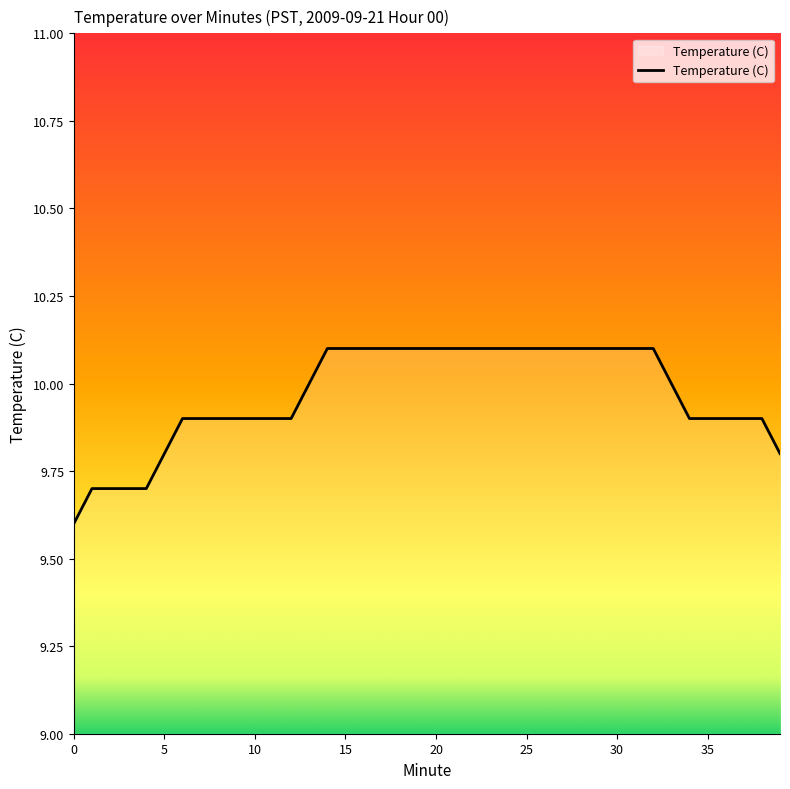

What is the greatest value displayed?

10.1